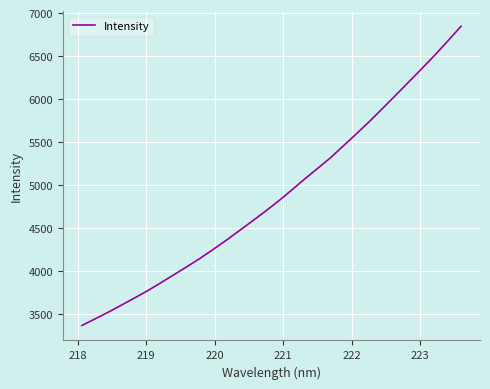

What is the maximum value shown in the chart?

6846.5